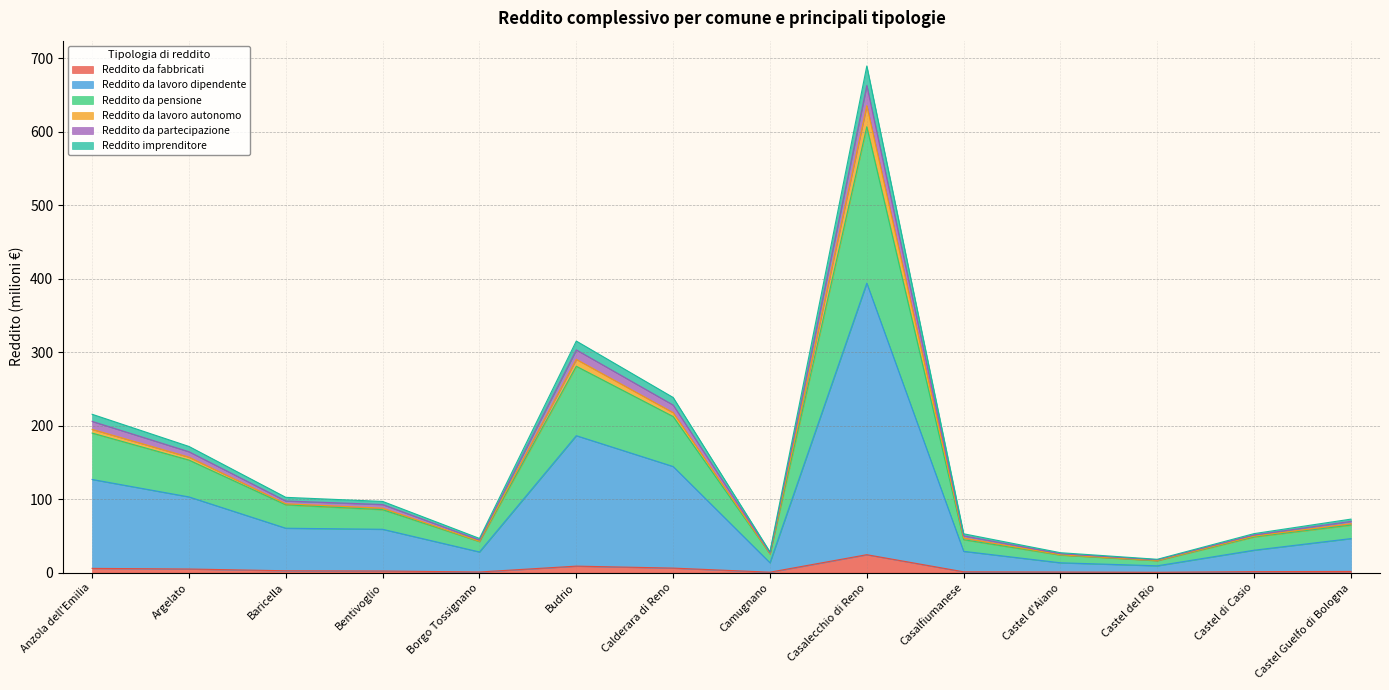

At which category is the sum across all series the highest?

Casalecchio di Reno